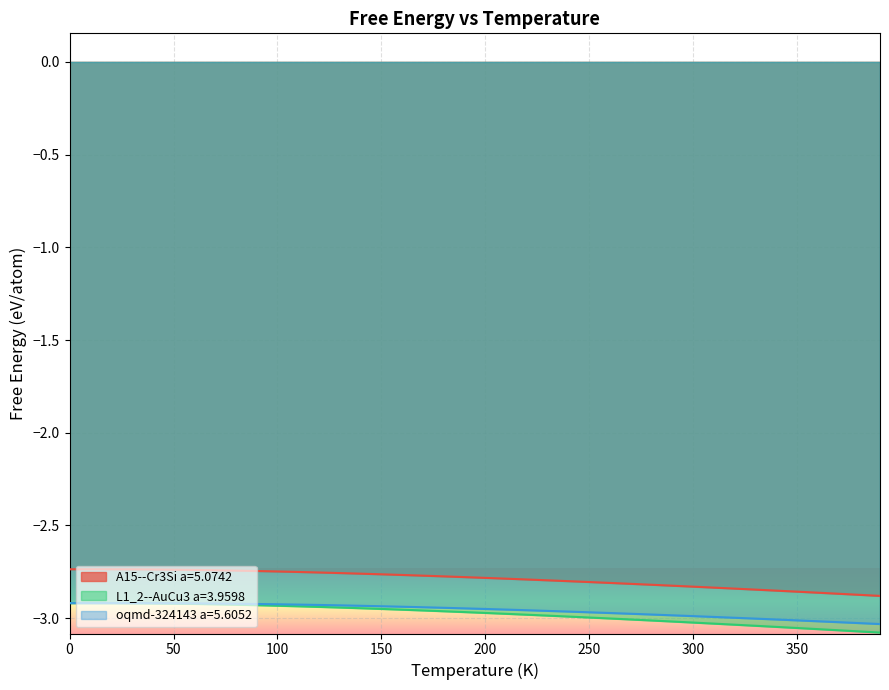

Which series has the widest spread of values?

L1_2--AuCu3 a=3.9598